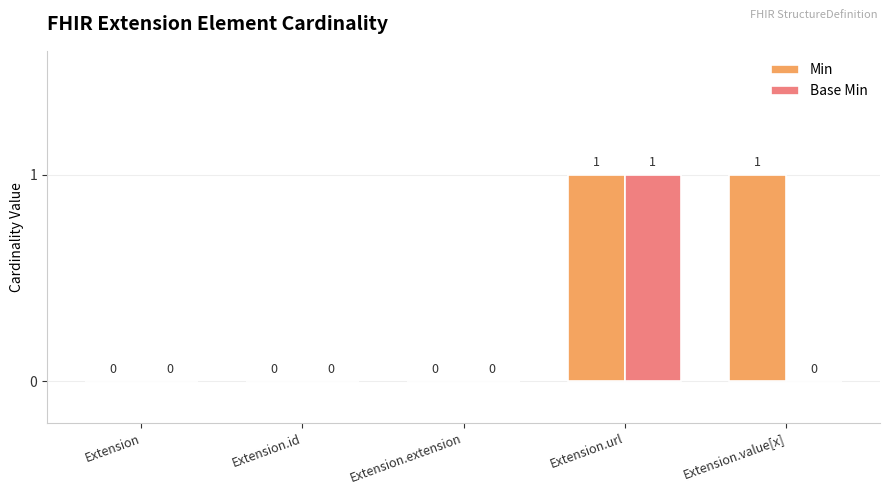

Is the value of Base Min at Extension.value[x] greater than the value of Min at Extension.url?

No